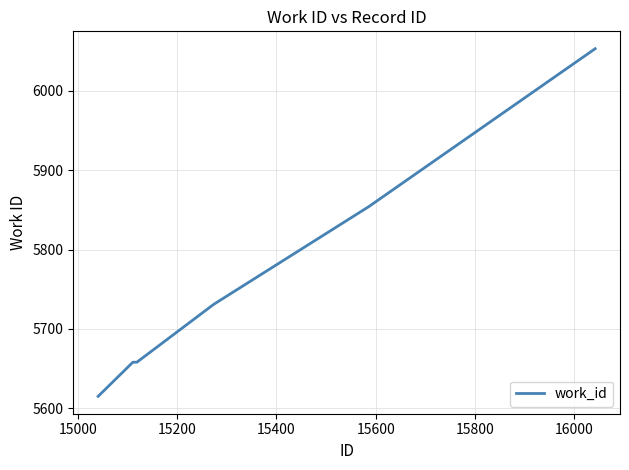

Reading left to right, what are all the values shown in this chart?

5615	5658	5658	5731	5854	6053